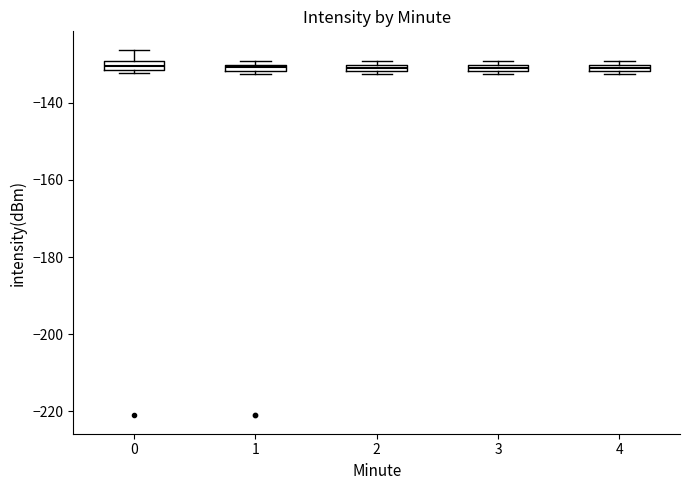

Where is the upper edge of the box at x = 2 on the y-axis? The values are not printed on the chart, so give them approximately, as read against the axis.

-130